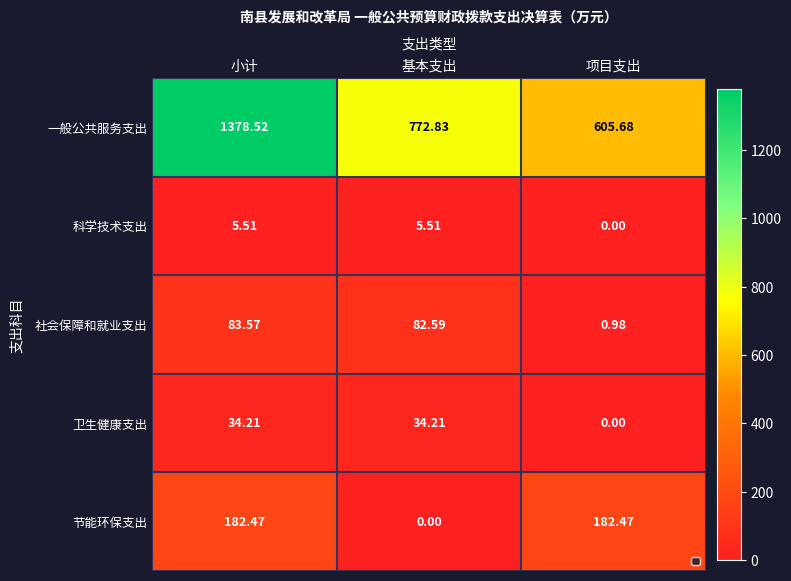

What is the total value across all series at 基本支出?

895.1